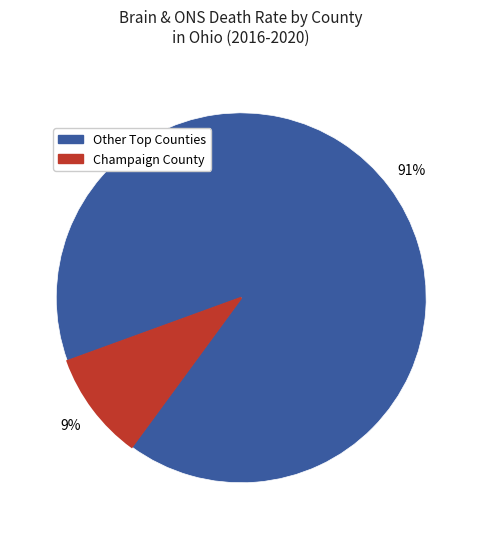

To the nearest percent, what is the average slice percentage?

50%